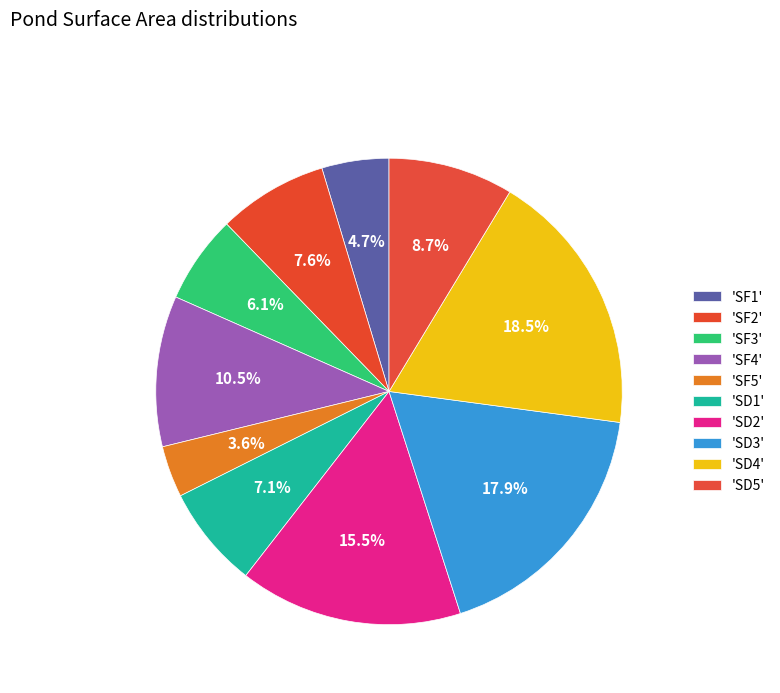

To the nearest percent, what is the average slice percentage?

10%